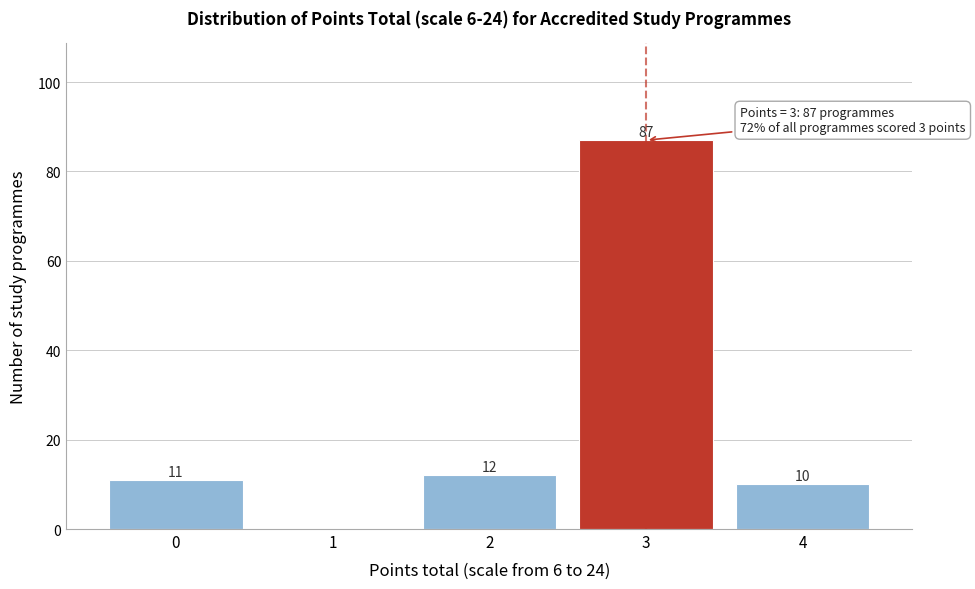

Reading left to right, what are all the values shown in this chart?

0=11	1=0	2=12	3=87	4=10